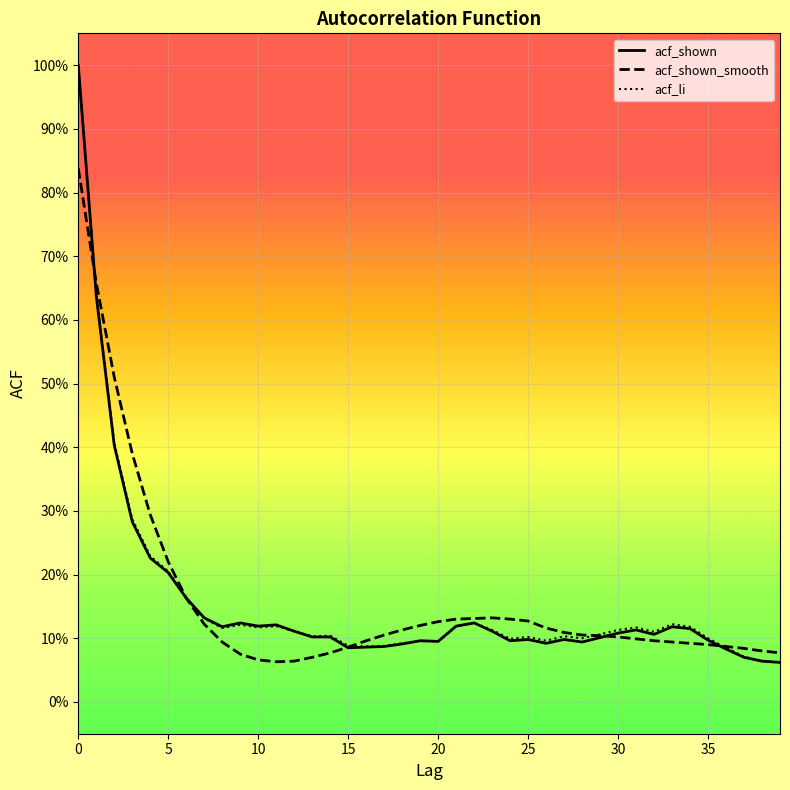

Is this an area chart (filled region under the line)?

No